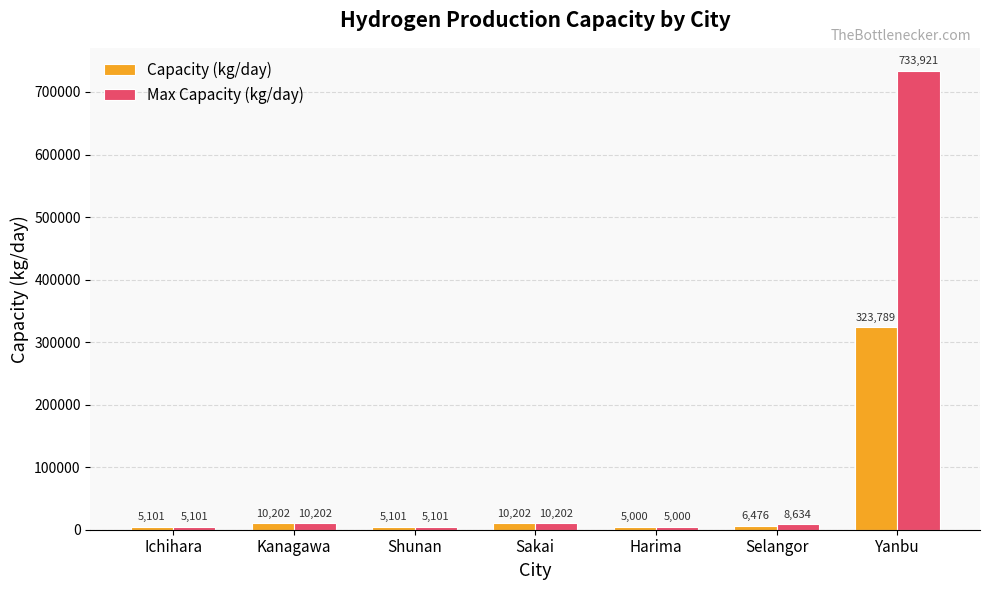

What is the sum of the Max Capacity (kg/day) values at Harima and Sakai?

15202.4